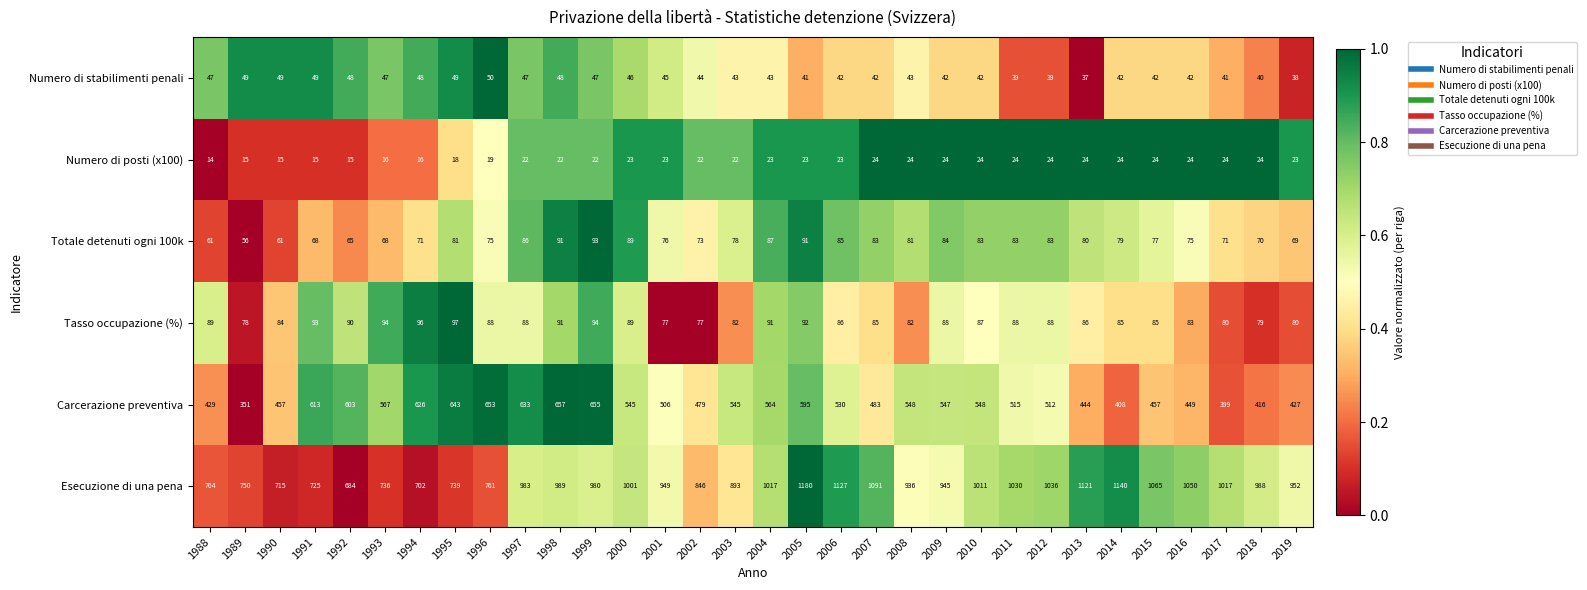

Which label corresponds to the smallest value in the chart?

1988